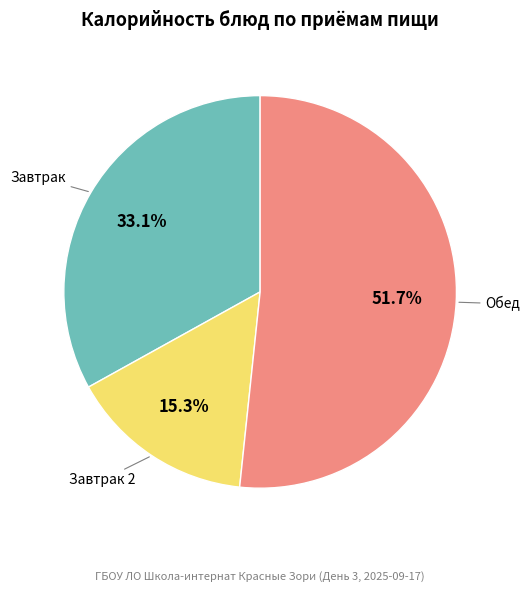

What percentage do Обед and Завтрак together represent?

84.7%